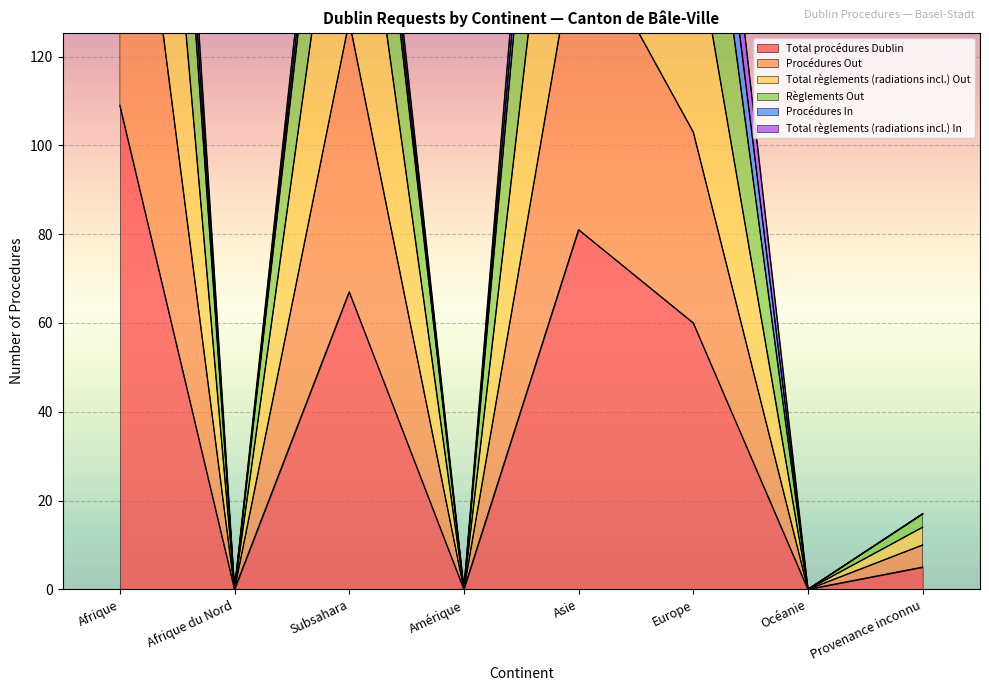

At which label does Règlements Out first exceed 227?

Afrique